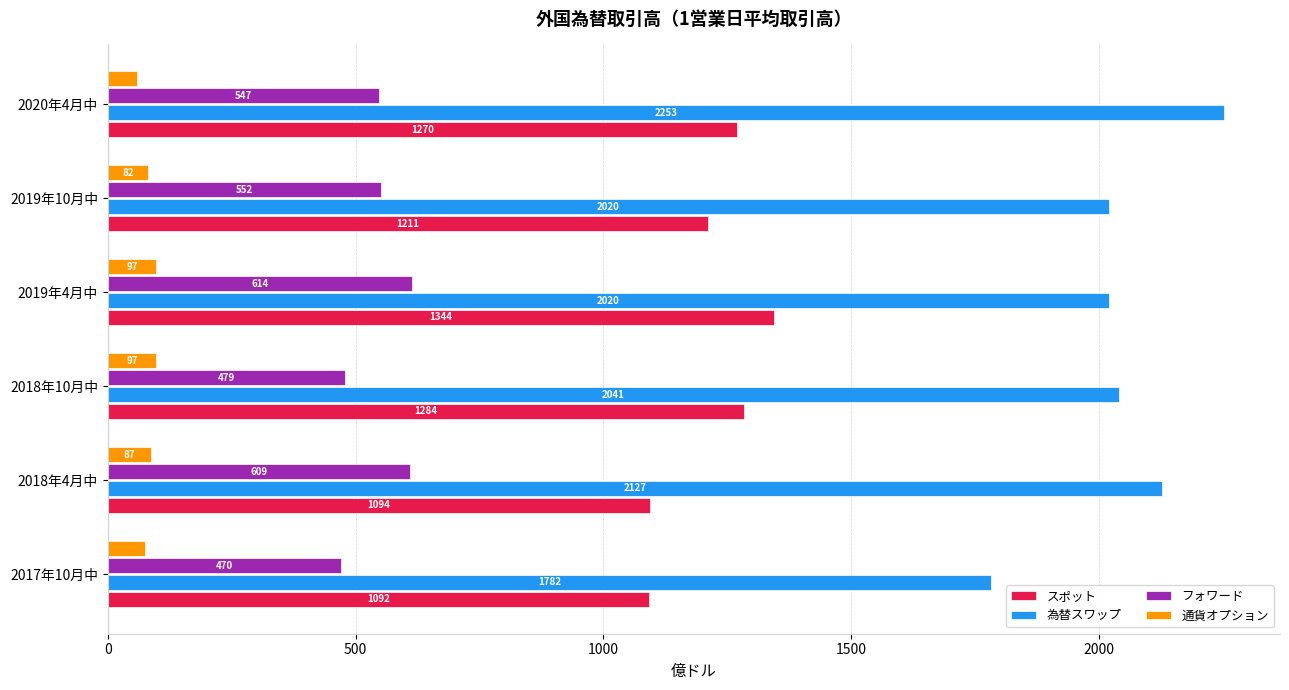

How many distinct data groups are displayed?

4